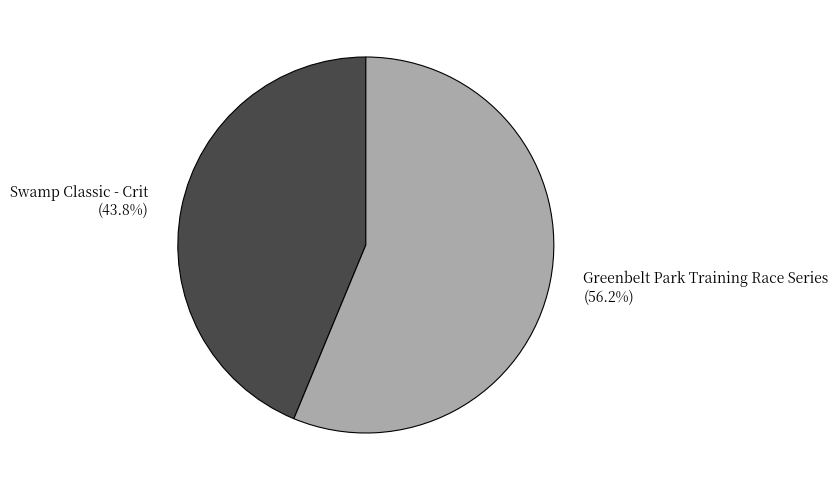

How many segments does this pie chart have?

2